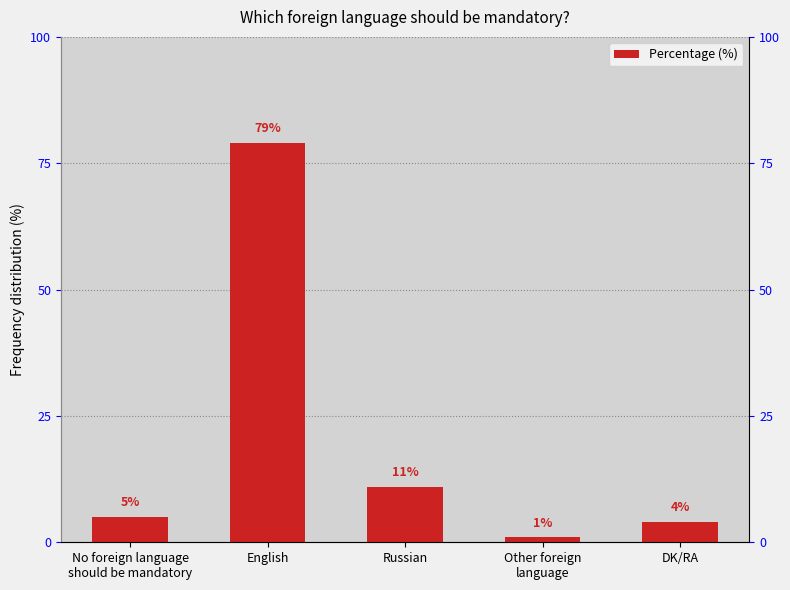

What is the difference between the second highest and second lowest values?

7